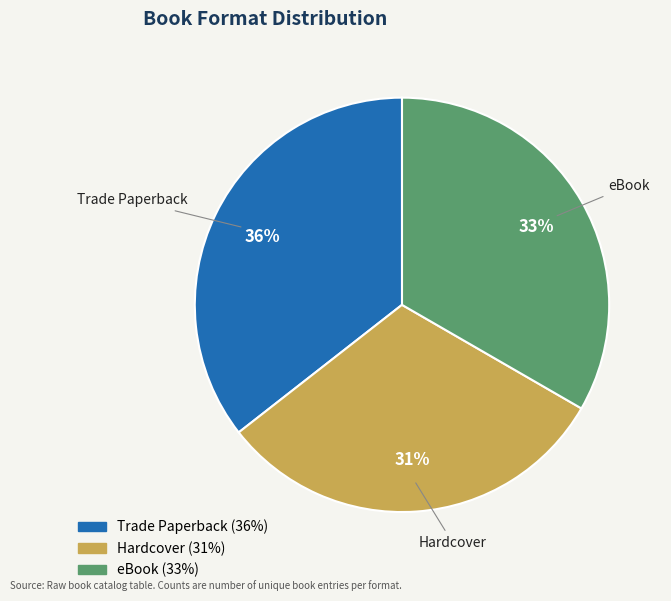

Which category has the biggest portion of the pie?

Trade Paperback